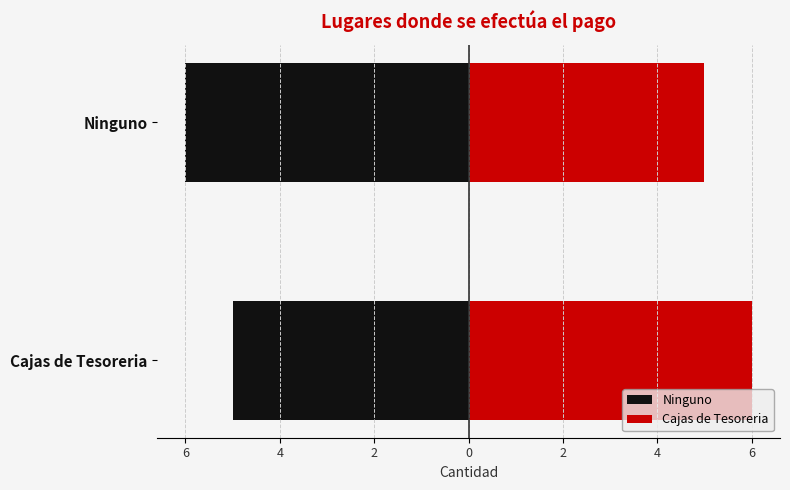

How many bars are there in total?

4